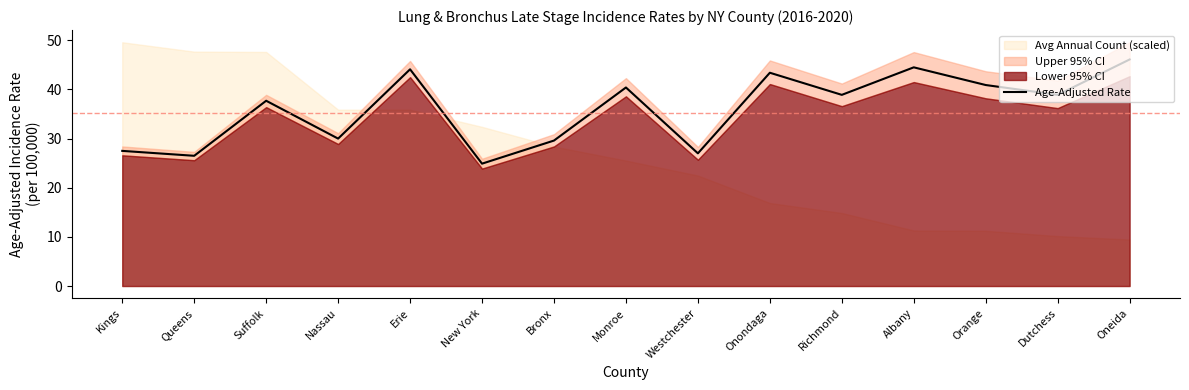

What is the label of the 13th point from the right?

Suffolk